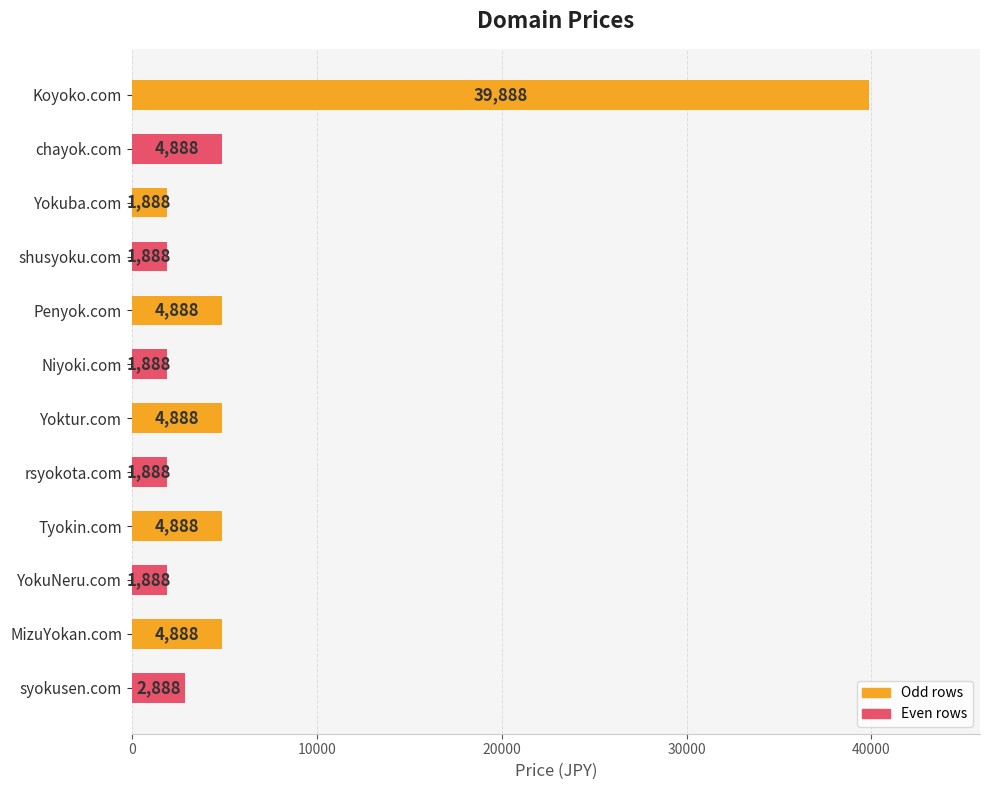

True or false: the data shows 477 at rsyokota.com.

False